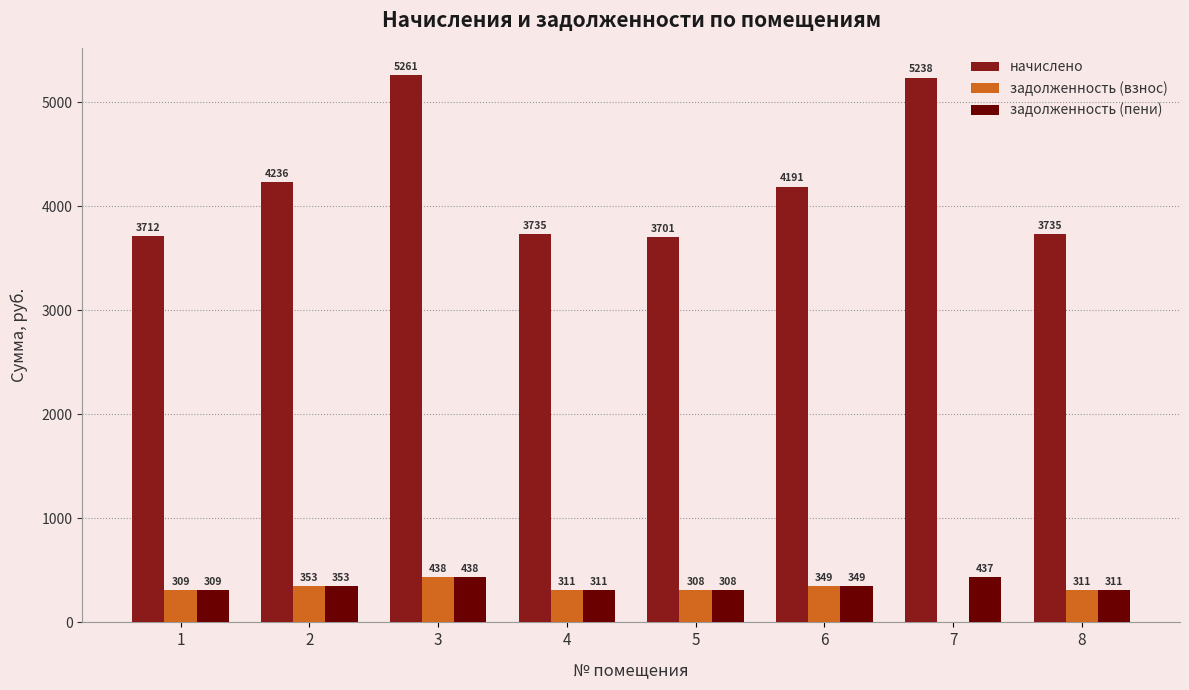

The value of задолженность (пени) at 6 is 349.2. True or false?

True